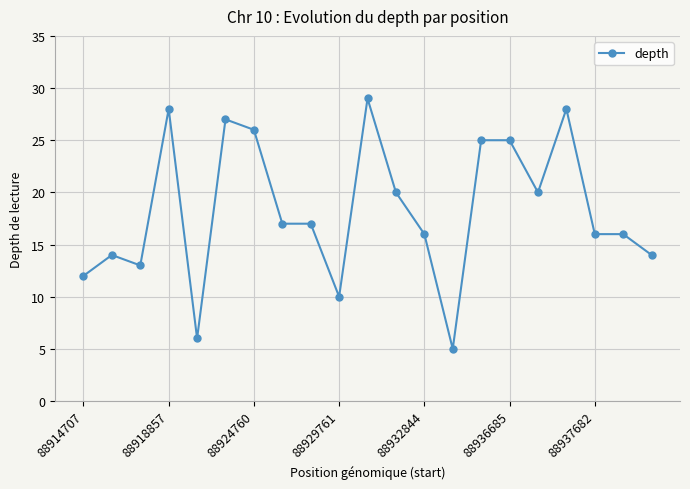

What is the greatest value displayed?

29